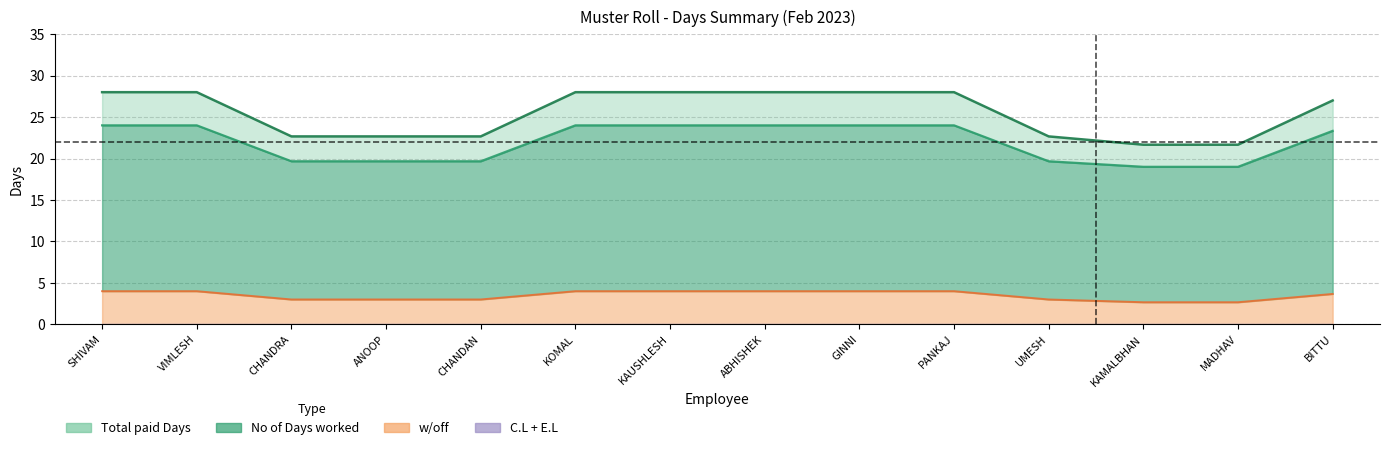

The value of Total paid Days at CHANDRA PRAKASH is 46. True or false?

False